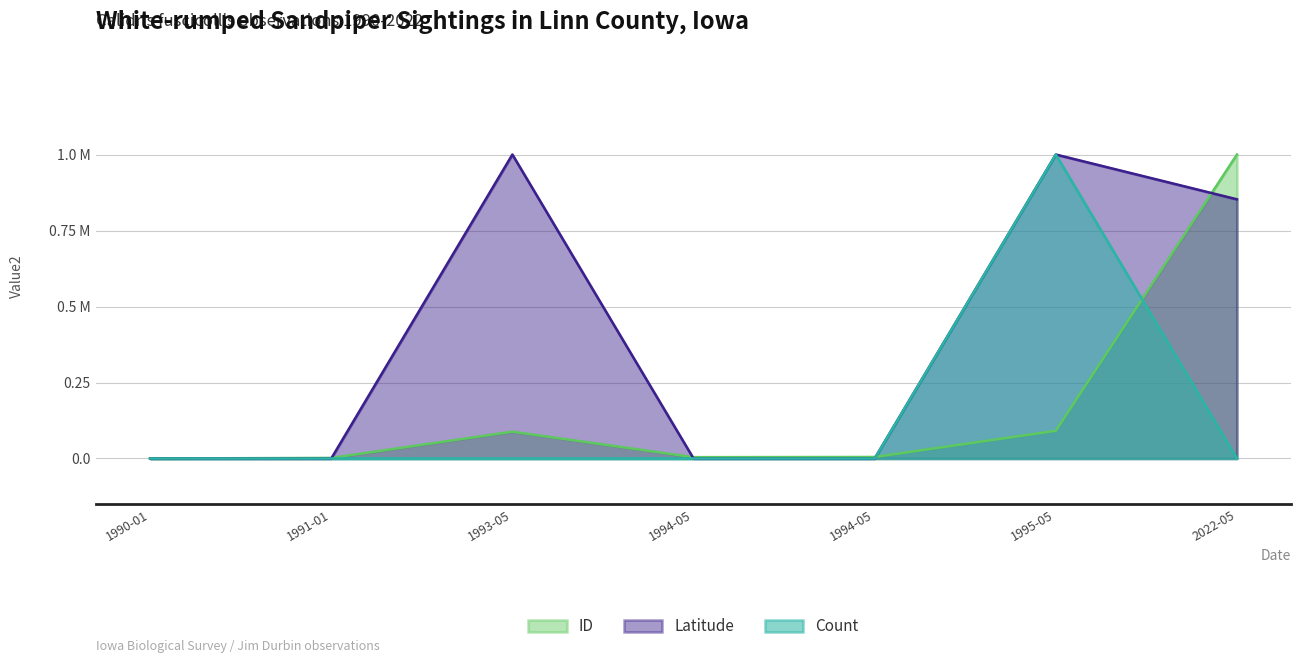

What position from the right is 1990-01-01?

7